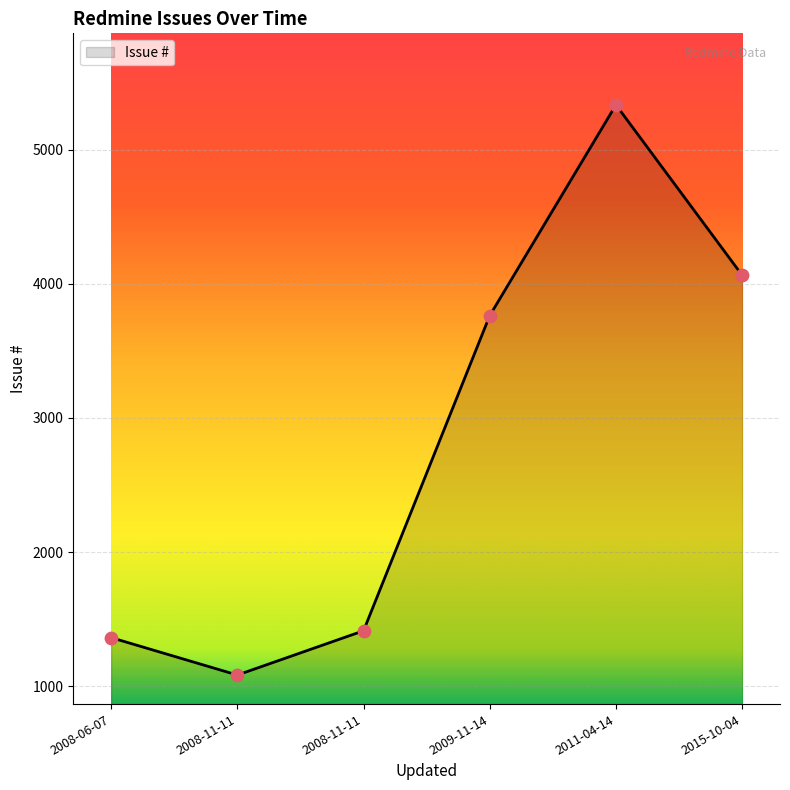

What is the ratio of the value at 2011-04-14 to the value at 2008-06-07?

3.9